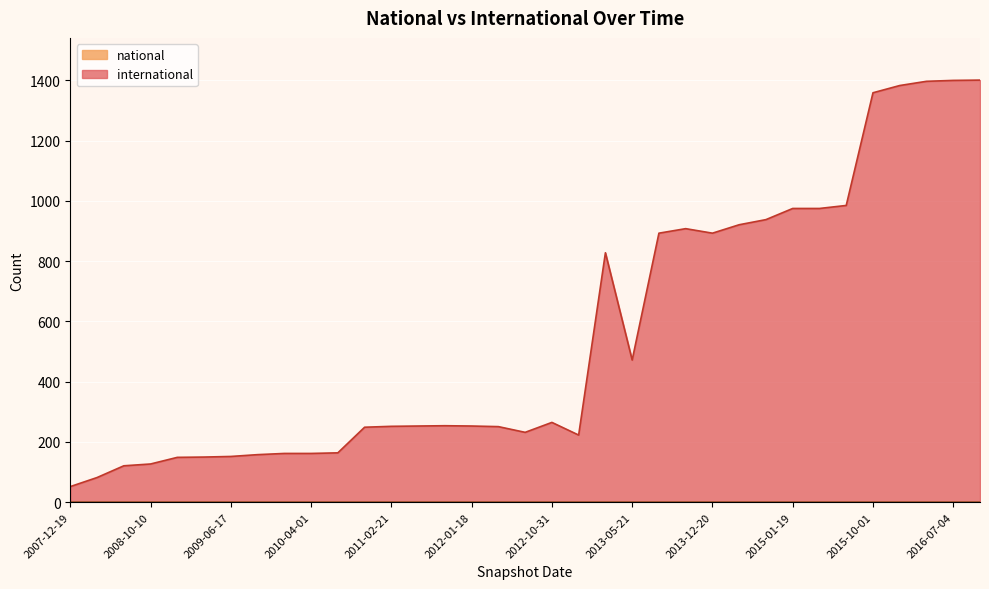

True or false: international has a value of 149 at 2008-12-17.

True